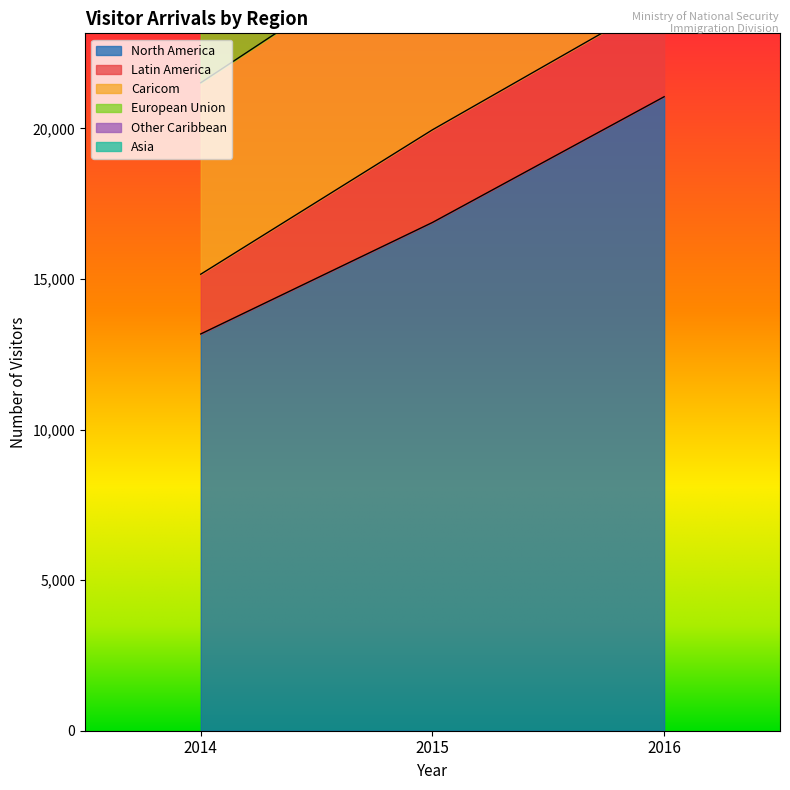

Reading right to left, what are all the values shown in this chart?

North America: 2016=21052	2015=16877	2014=13175
Latin America: 2016=3290	2015=3077	2014=1984
Caricom: 2016=7383	2015=6628	2014=6358
European Union: 2016=6174	2015=6834	2014=6383
Other Caribbean: 2016=733	2015=558	2014=462
Asia: 2016=881	2015=864	2014=862